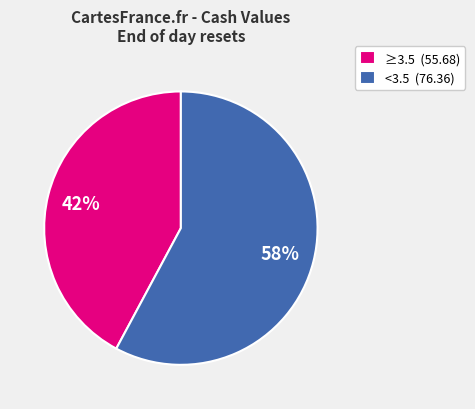

What percentage is the ≥3.5 (55.68) slice, to the nearest percent?

42%